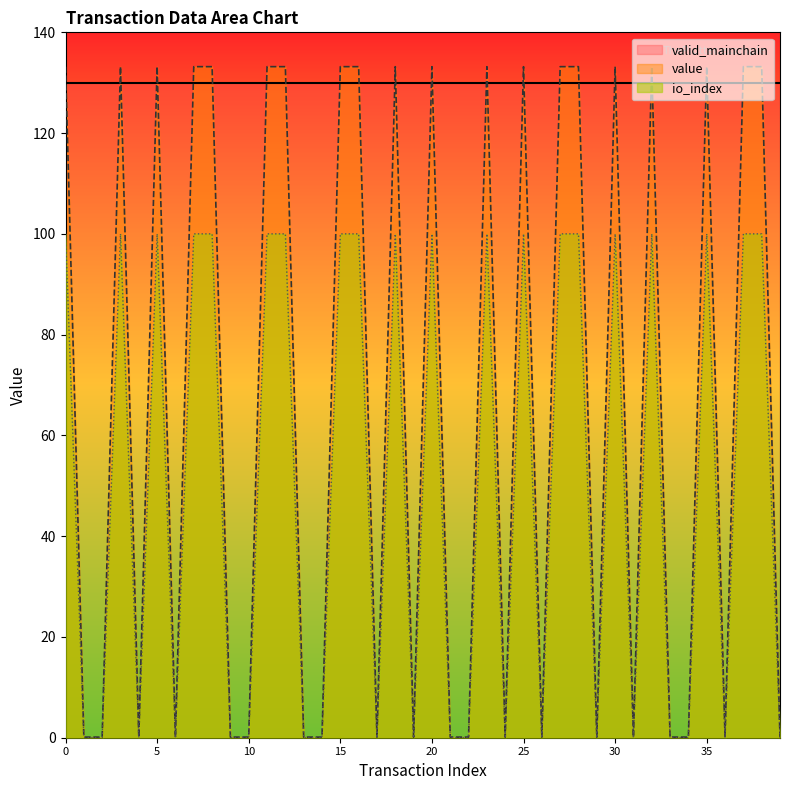

What is the greatest value displayed?

133.2